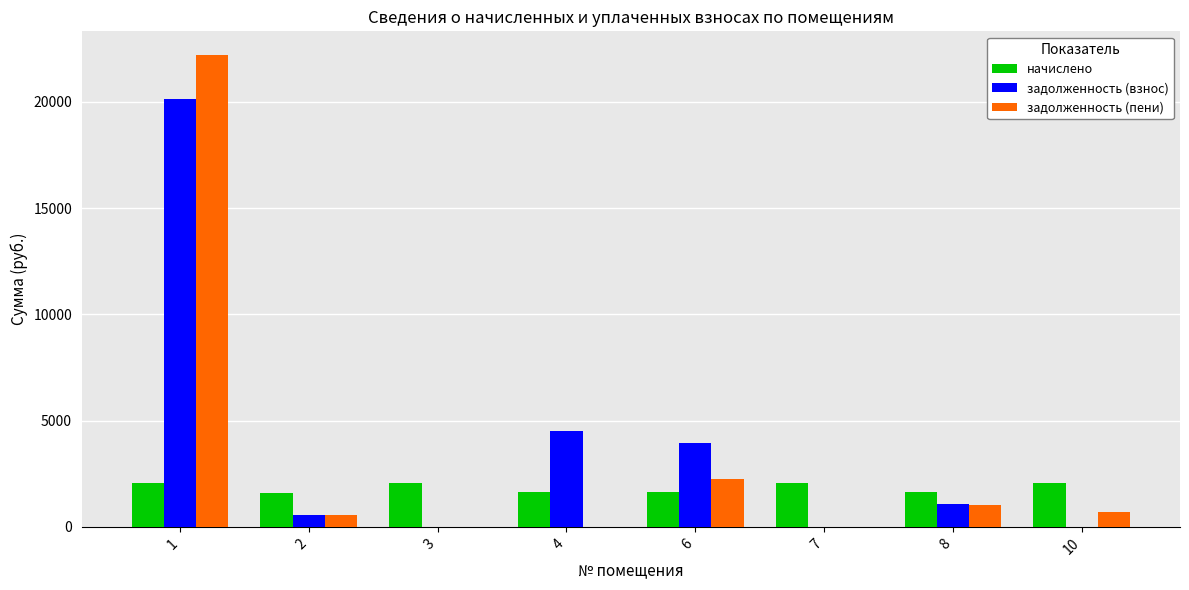

Between 1 and 10, which series saw the biggest shift?

задолженность (пени)